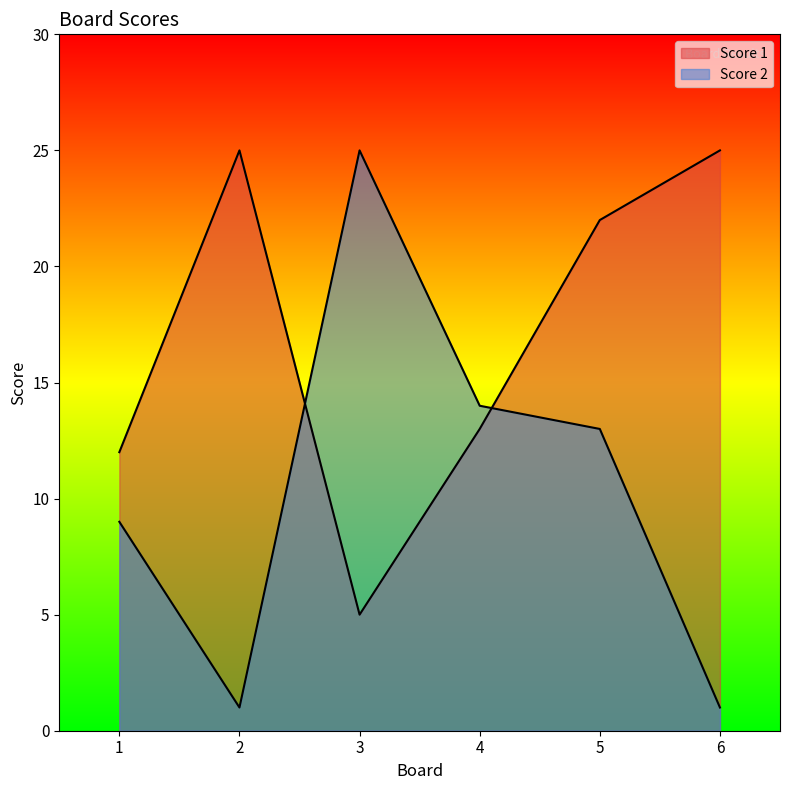

What are all the series names shown in the legend?

Score 1, Score 2